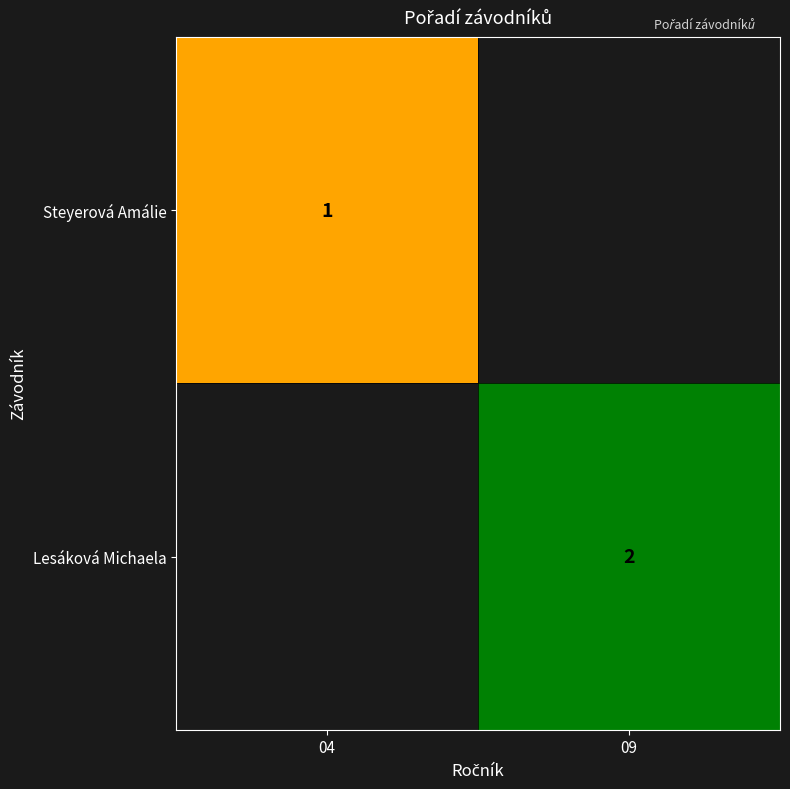

How many positive values does the Steyerová Amálie series have?

1